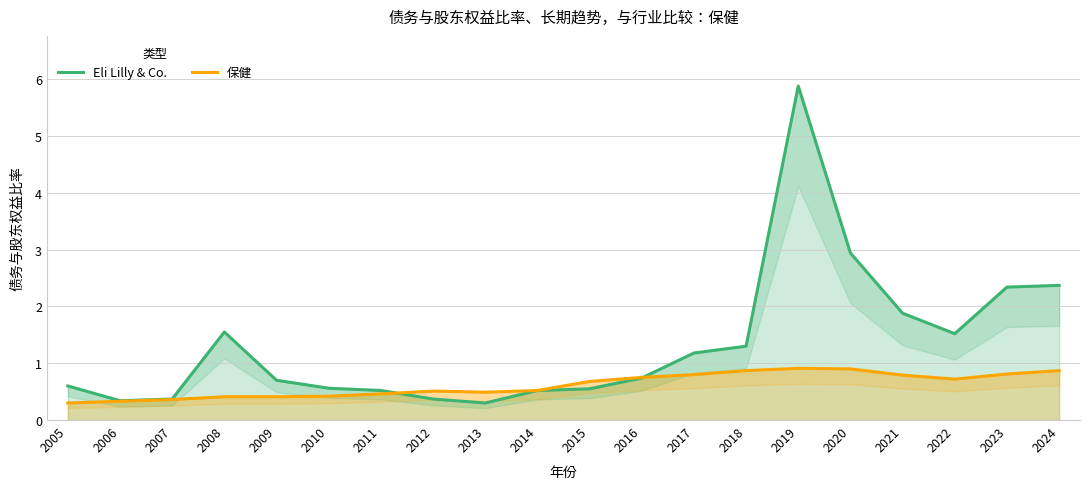

Reading left to right, extract all data points from this chart.

Eli Lilly & Co.: 2005=0.6	2006=0.3	2007=0.4	2008=1.6	2009=0.7	2010=0.6	2011=0.5	2012=0.4	2013=0.3	2014=0.5	2015=0.6	2016=0.7	2017=1.2	2018=1.3	2019=5.9	2020=2.9	2021=1.9	2022=1.5	2023=2.3	2024=2.4
保健: 2005=0.3	2006=0.3	2007=0.4	2008=0.4	2009=0.4	2010=0.4	2011=0.5	2012=0.5	2013=0.5	2014=0.5	2015=0.7	2016=0.8	2017=0.8	2018=0.9	2019=0.9	2020=0.9	2021=0.8	2022=0.7	2023=0.8	2024=0.9